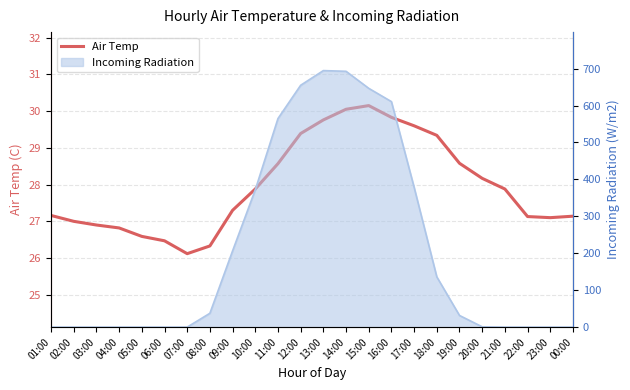

What is the change in value from 11:00 to 22:00?

-1.4